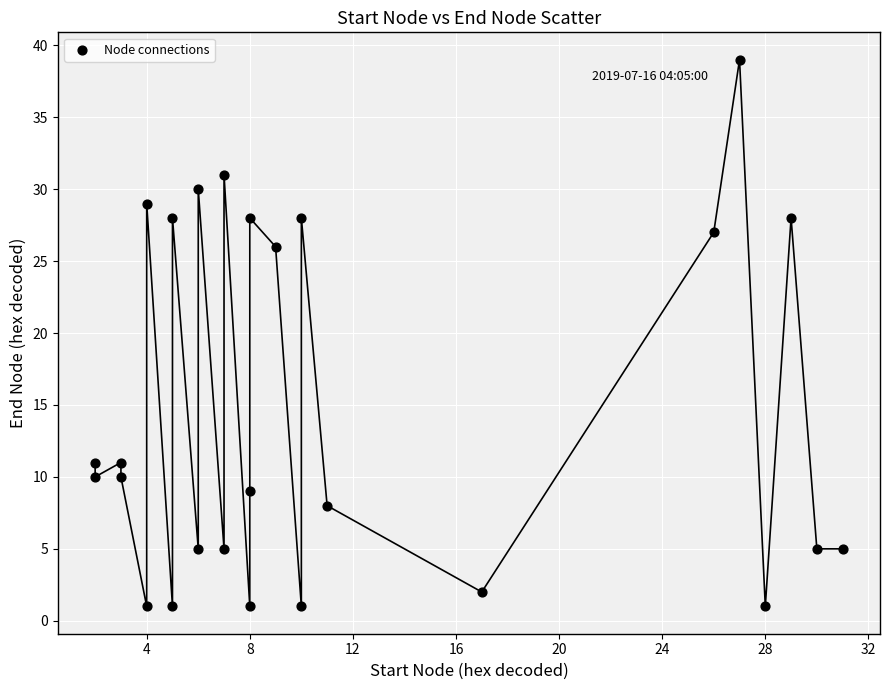

What is the range of X values (max minus min)?

29